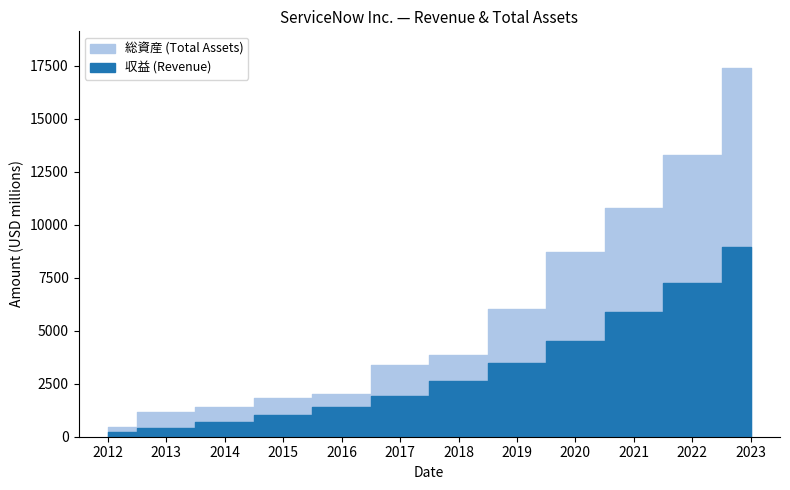

What is the value of the 総資産 (Total Assets) point at the 12th from the left?

17387